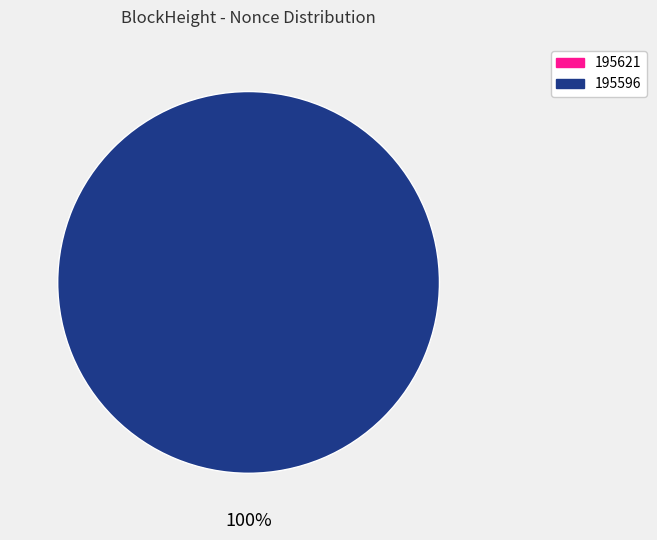

Which slice is the largest?

195596